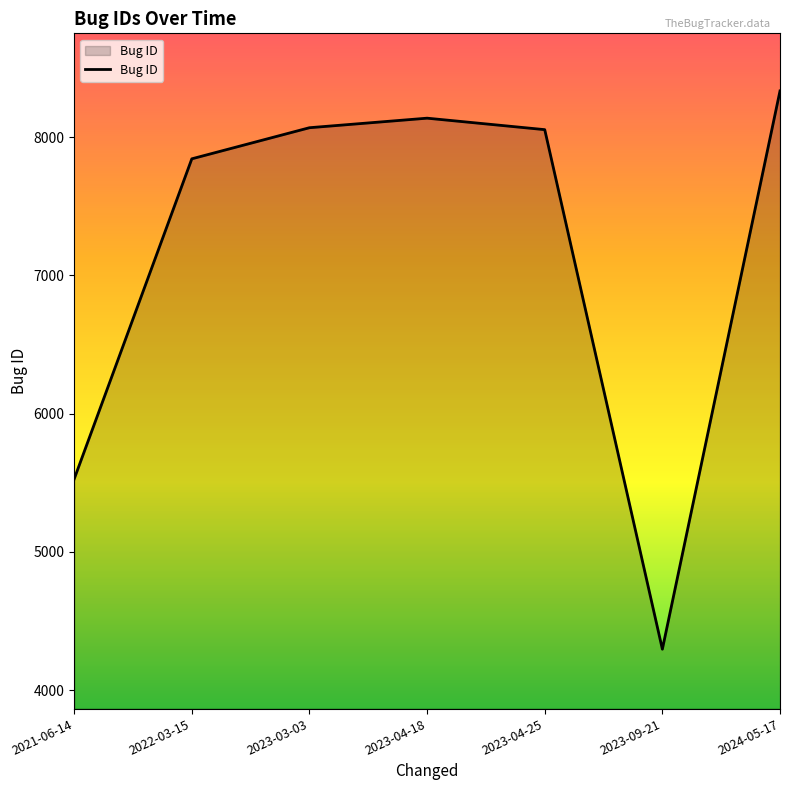

What is the difference between the maximum and minimum values?

4038